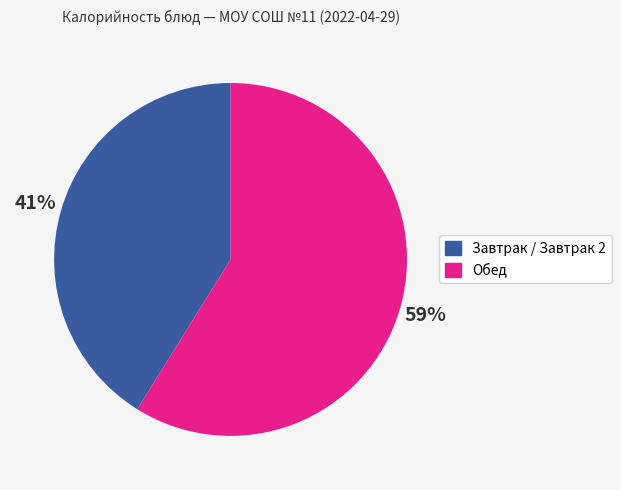

Does any single category account for the majority?

Yes